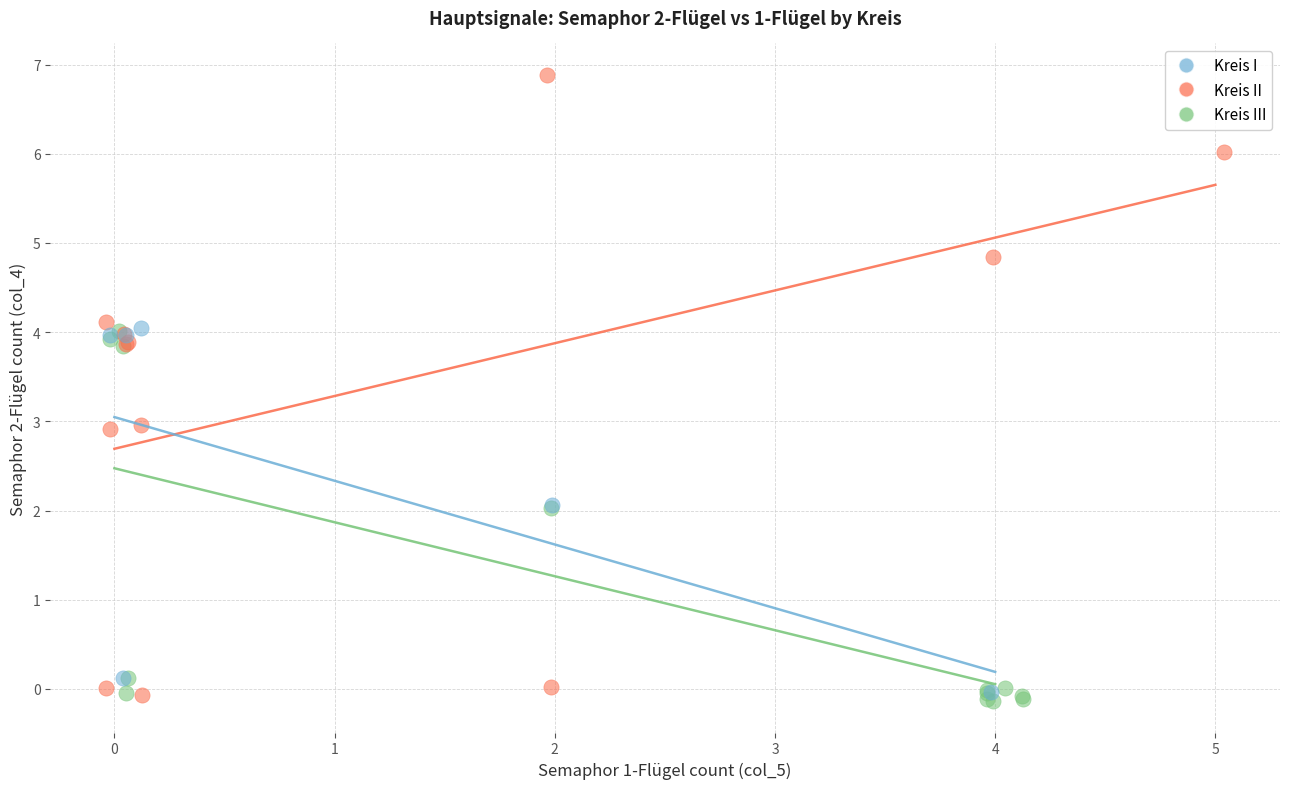

What are all the series names shown in the legend?

Kreis I, Kreis II, Kreis III